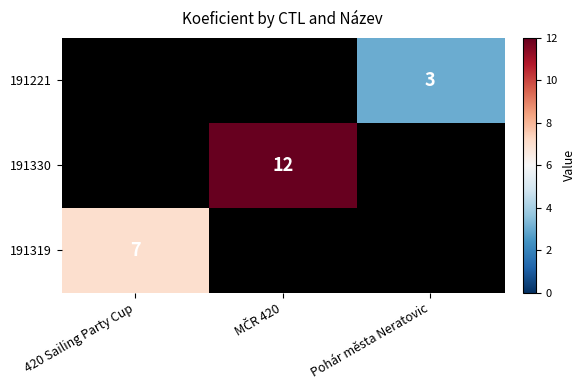

What is the total value across all series at MČR 420?

12